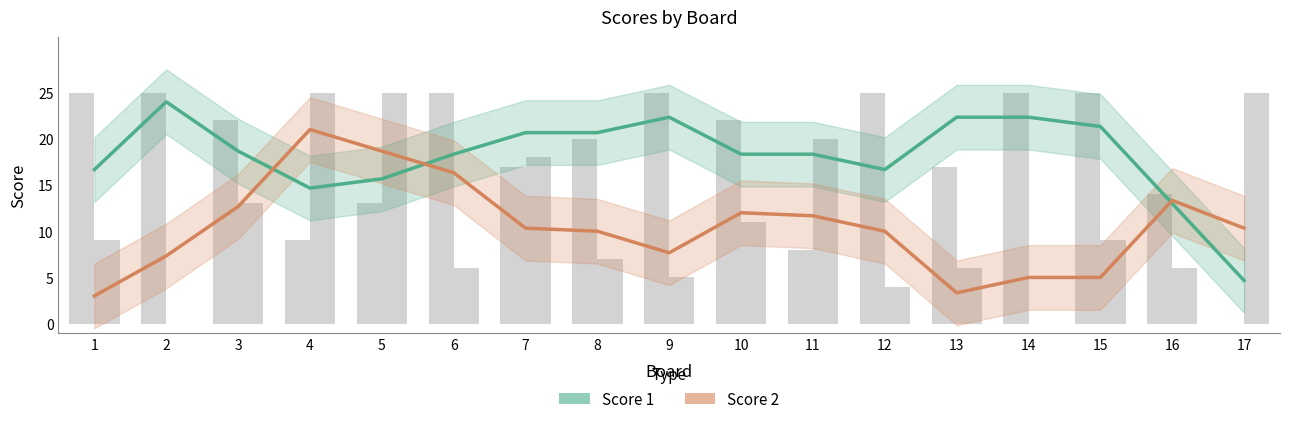

Rank the series at 16 from lowest to highest value.

Score 1, Score 2